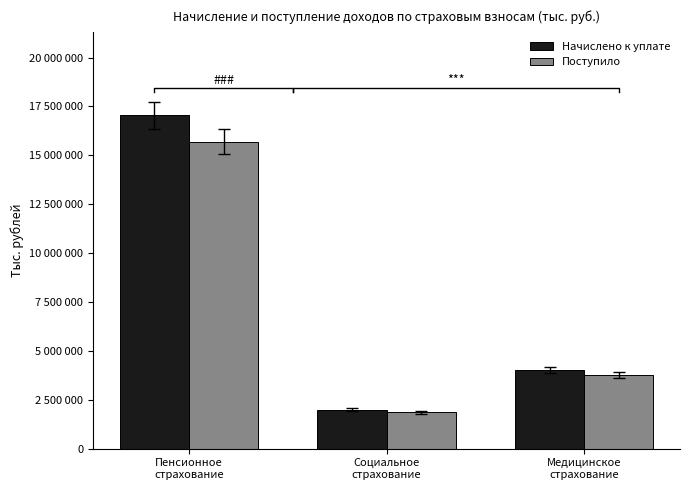

What is the sum of the Начислено к уплате values at Пенсионное
страхование and Медицинское
страхование?

21090101